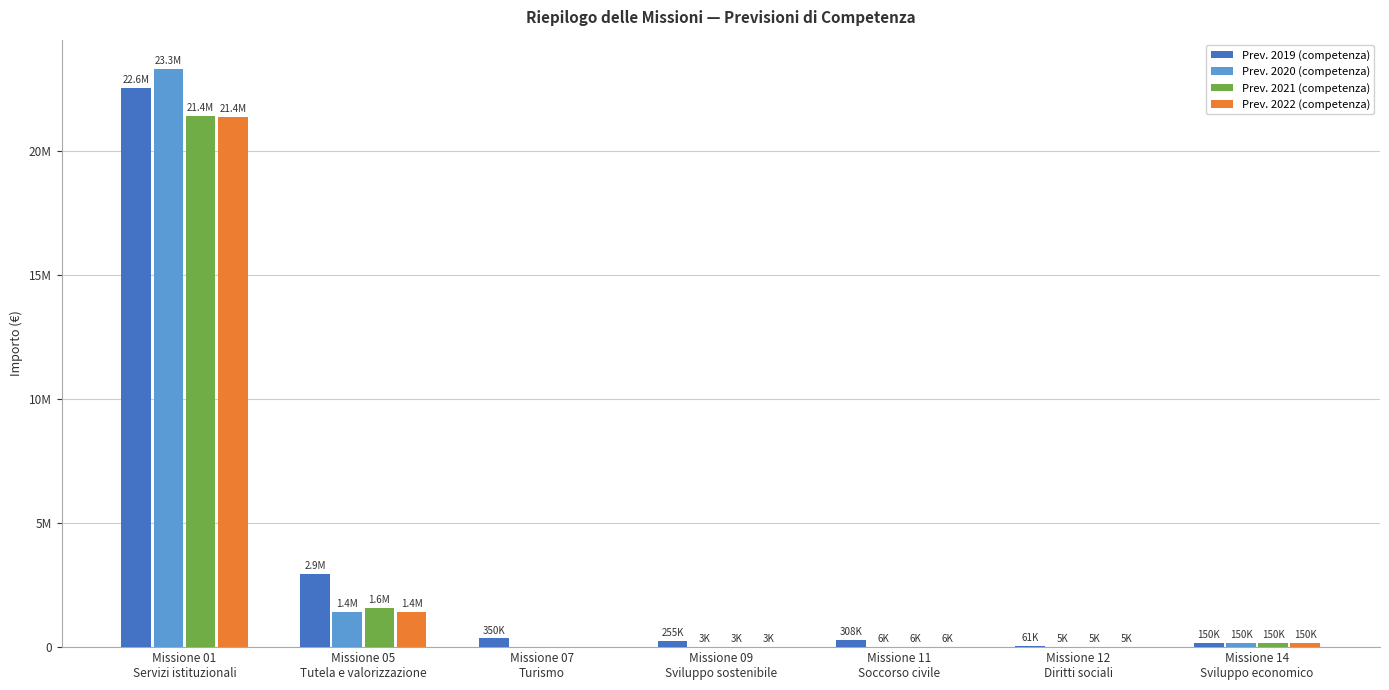

Are the bars horizontal?

No